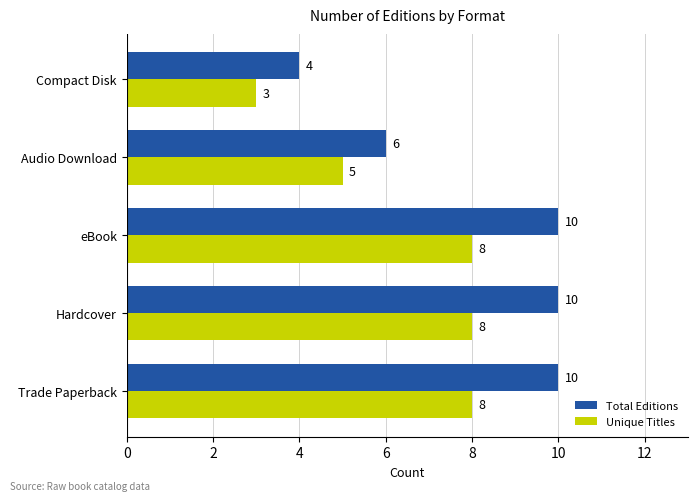

Which series has the largest total across all categories?

Total Editions